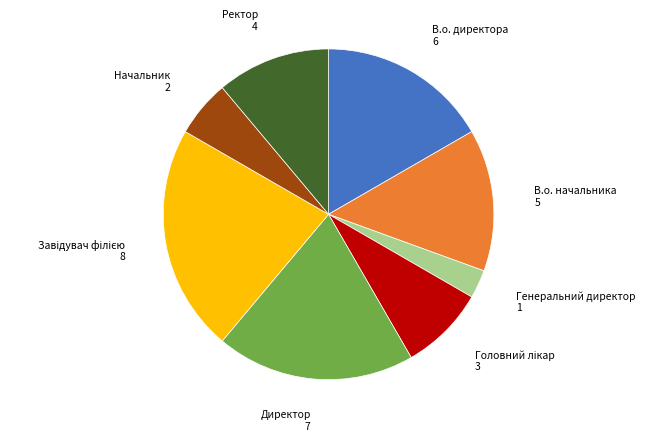

Is the sum of Генеральний директор 1 and В.о. директора 6 greater than half?

No